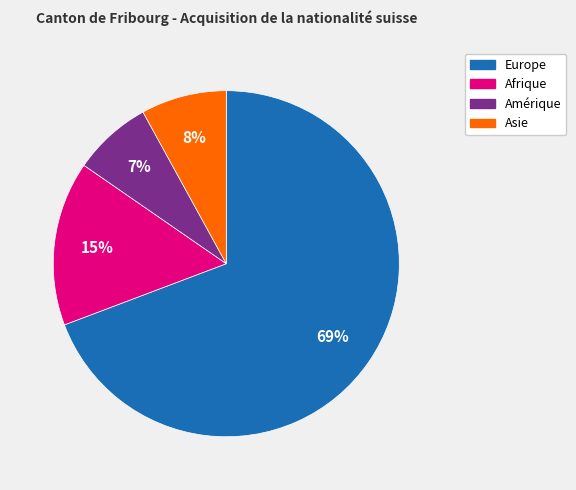

Which slice is the largest?

Europe